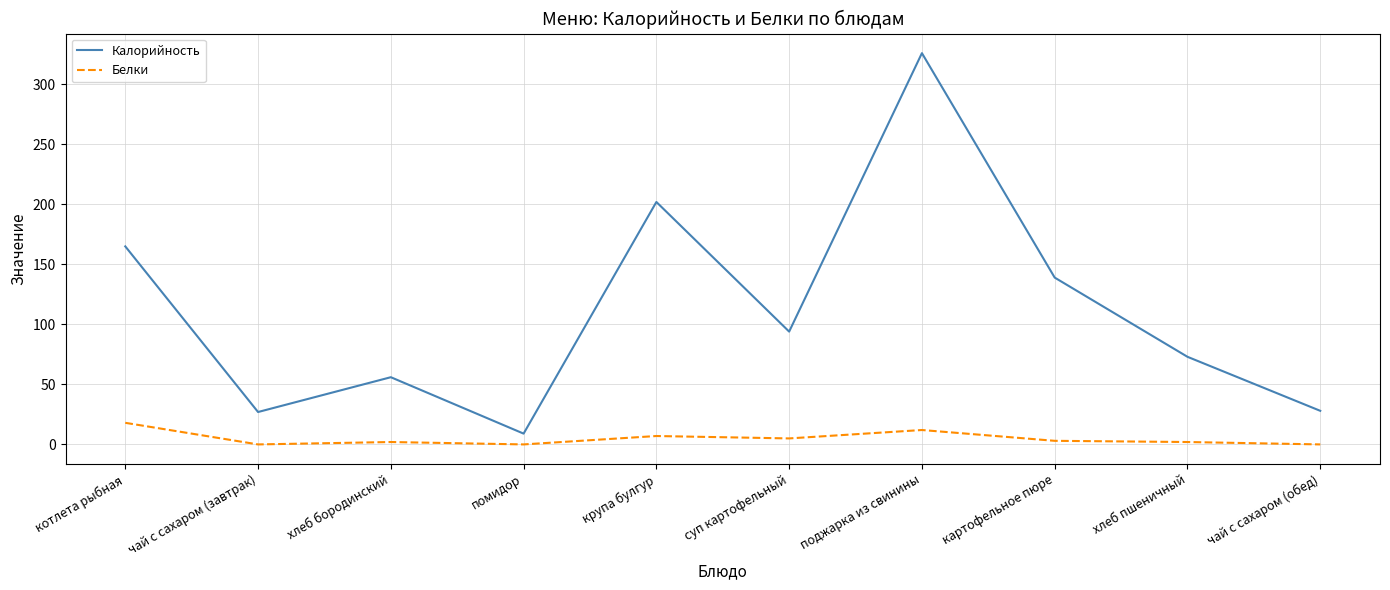

Does the chart display data point markers on the line(s)?

No